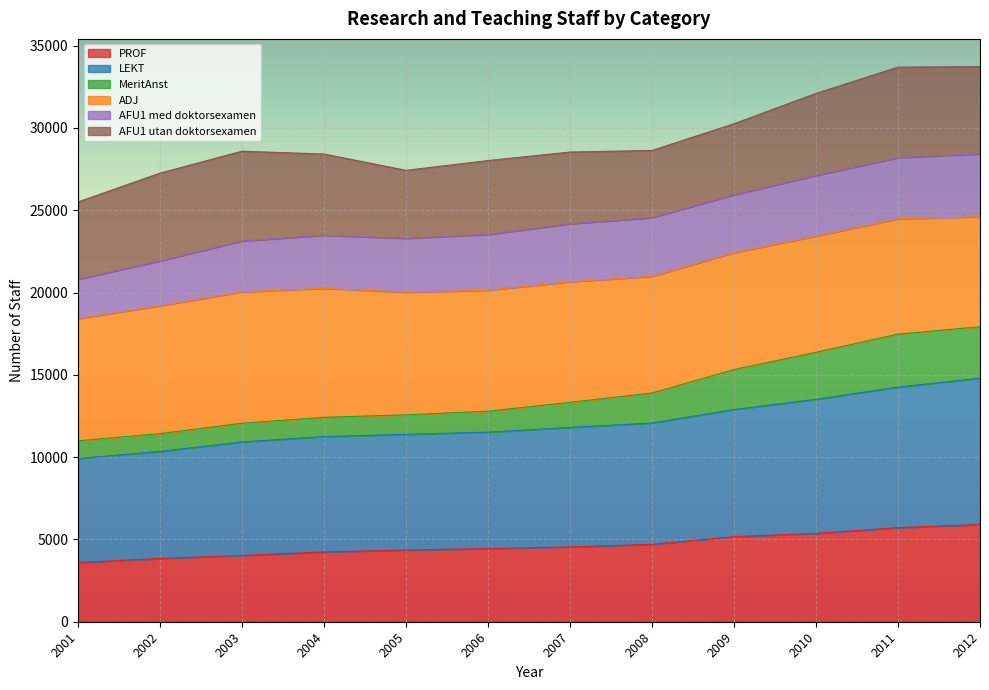

True or false: PROF and LEKT cross at least once.

False